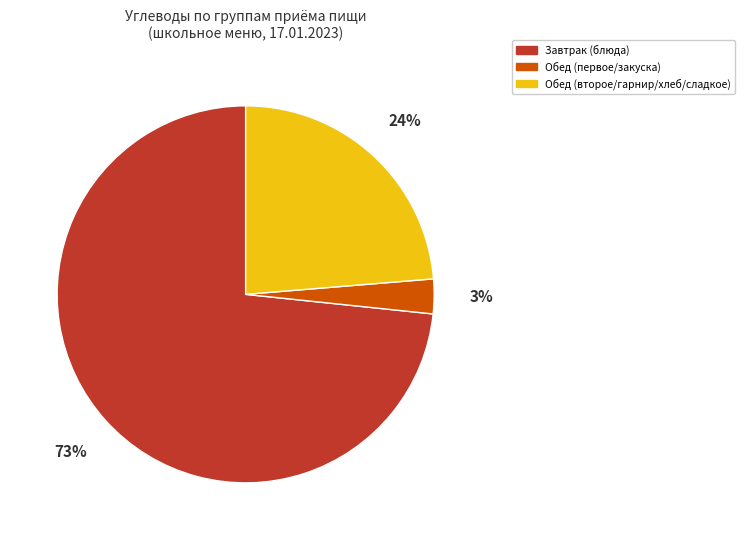

The Обед (второе/гарнир/хлеб/сладкое) slice represents 24% of the pie. True or false?

True